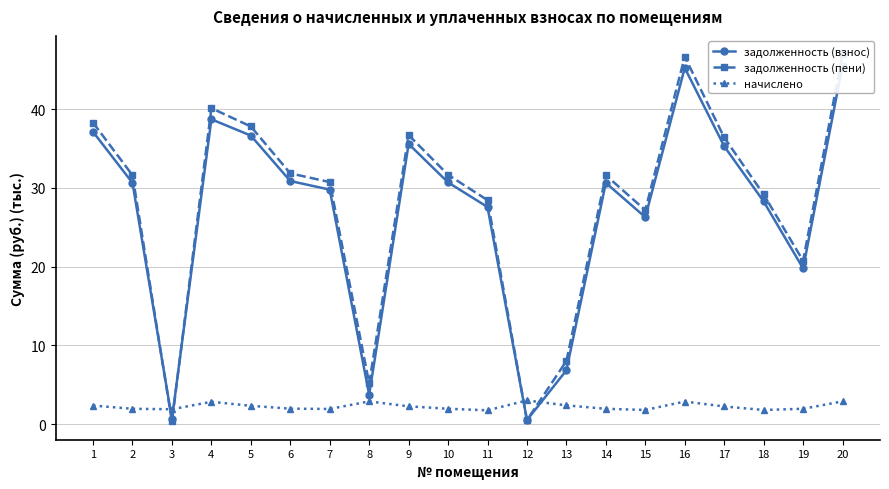

What is the value of the задолженность (взнос) point at the 17th from the left?

35.3